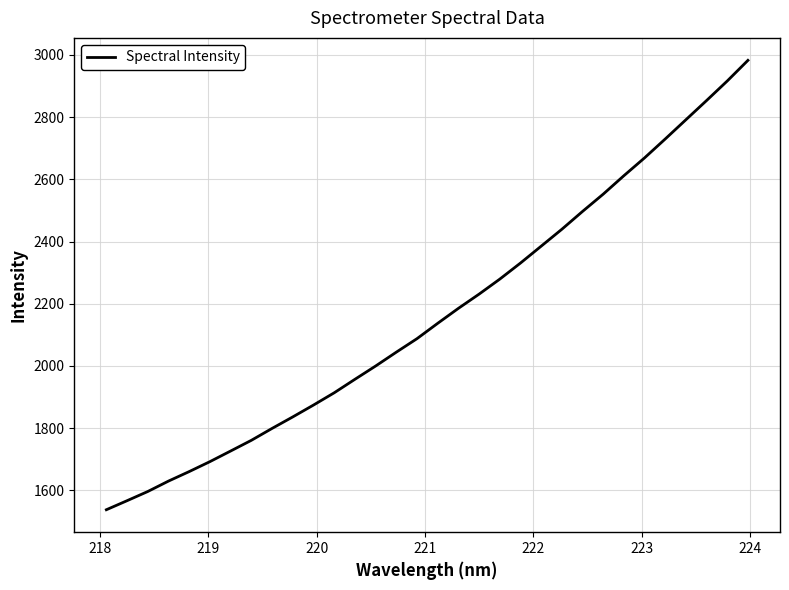

What is the difference between the maximum and minimum values?

1445.4